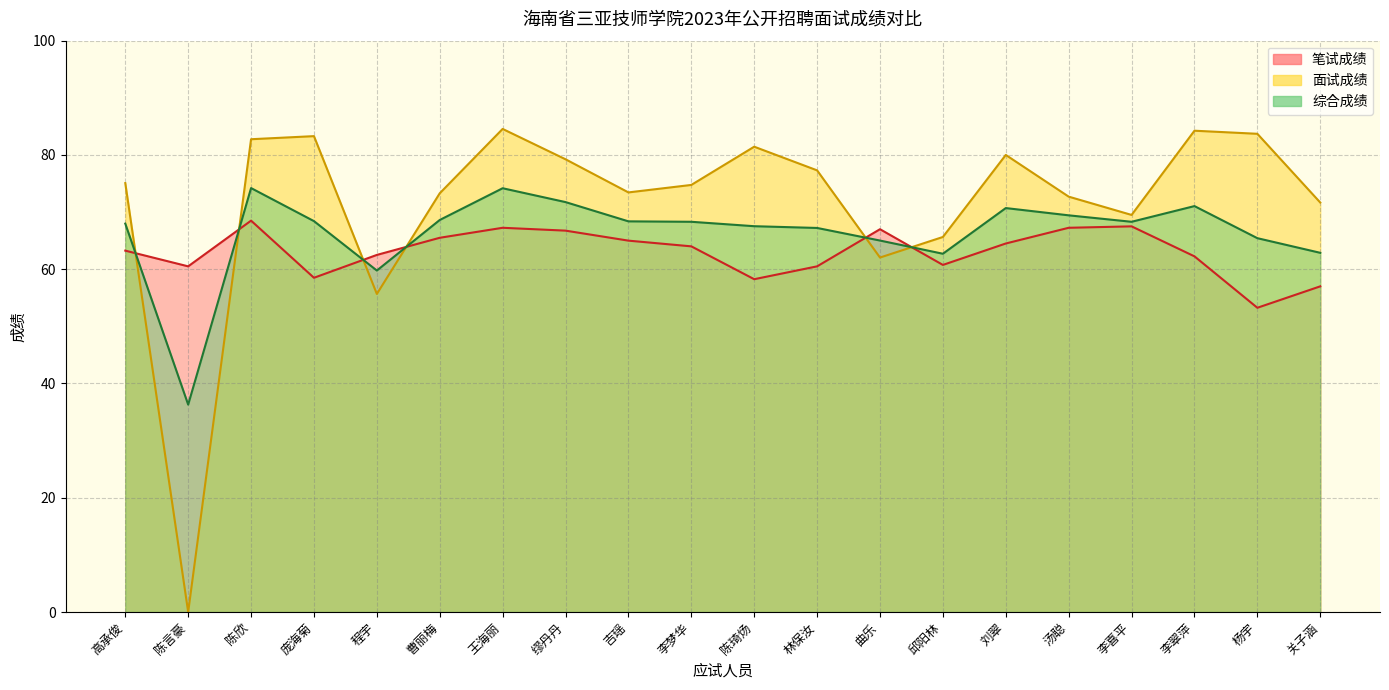

How many values in the 综合成绩 series exceed 68?

11